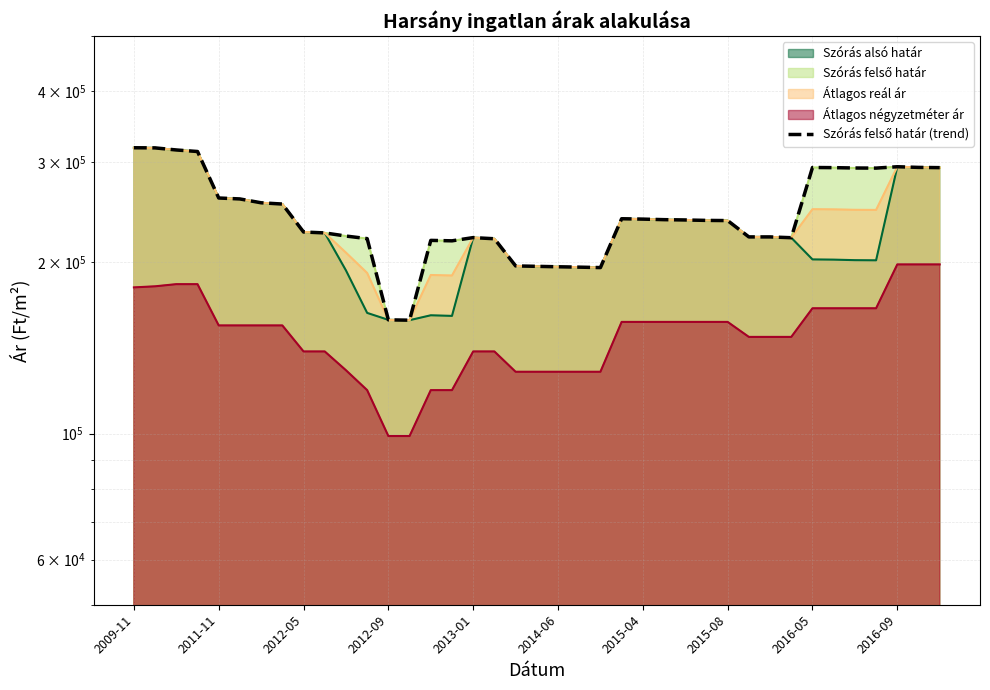

What is the difference between the maximum and minimum values?

159825